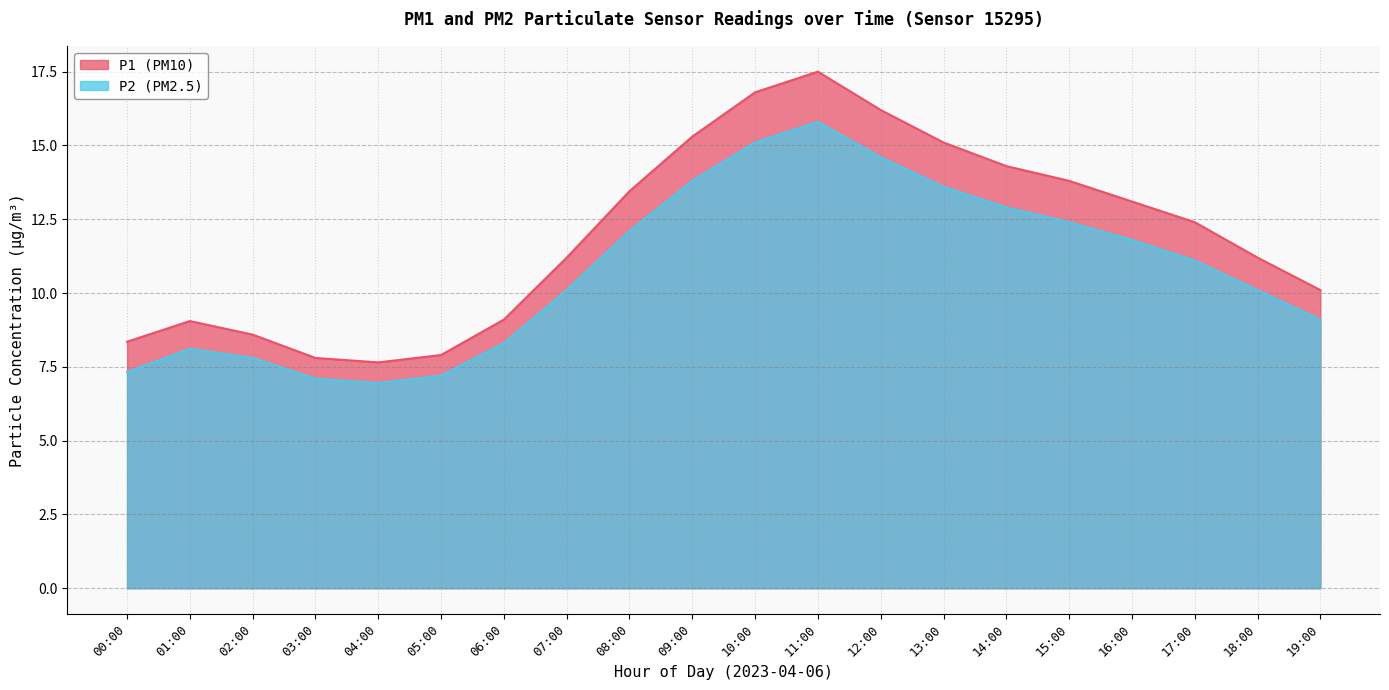

What is the approximate value of P2 at 12:00?

14.6